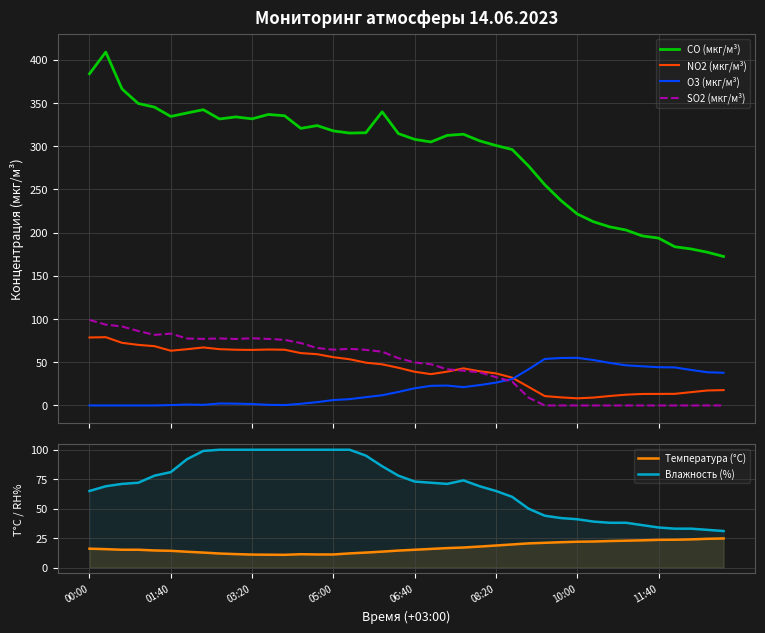

What is the maximum value for CO (мкг/м³)?

408.8